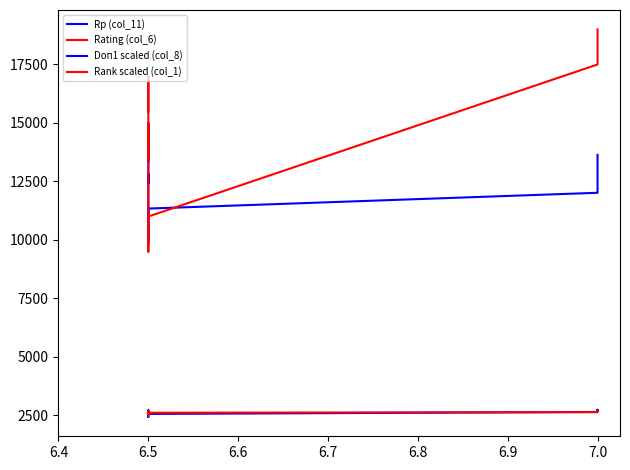

Reading right to left, what are all the values shown in this chart?

Rp (col_11): 2719	2730	2740	2646	2562	2543	2552	2435	2544	2605	2576	2632	2607	2571	2595	2571	2713	2676	2682	2675
Rating (col_6): 2710	2690	2651	2638	2613	2617	2627	2584	2556	2501	2577	2536	2564	2564	2568	2581	2669	2653	2611	2651
Doп1 scaled (col_8): 13635	13635	13500	12015	11340	11205	10935	9855	11340	11745	12285	12285	12825	12690	12555	12420	14445	14040	13905	13365
Rank scaled (col_1): 19000	18500	18000	17500	11000	10500	10000	9500	11500	12000	12500	13000	15000	14500	14000	13500	17000	16500	16000	15500